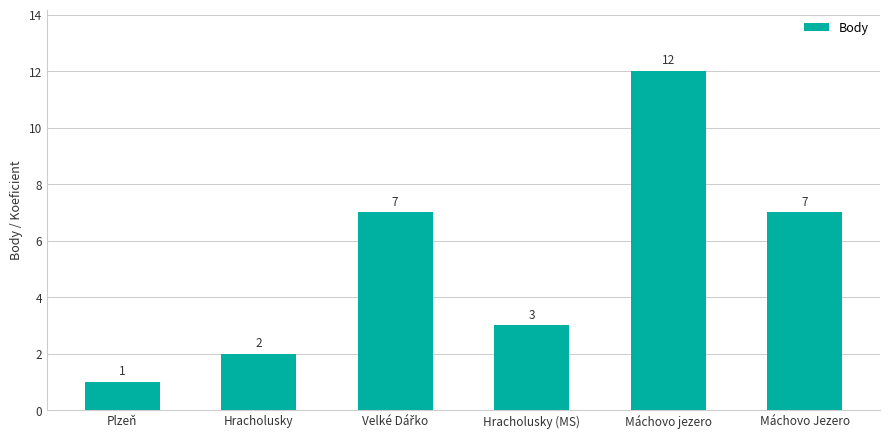

Which category has the highest value across all series?

Máchovo jezero